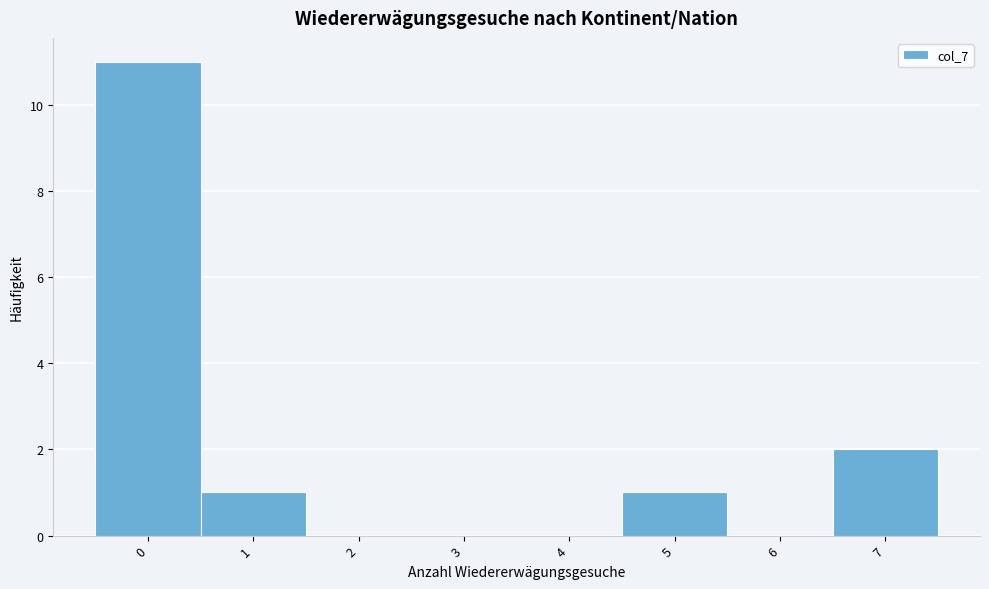

Reading left to right, list every bar in this chart as the range it spans on the x-axis followed by its height. The values are not printed on the chart, so give them approximately, as read against the axis.

-0.5 to 0.5: 11
0.5 to 1.5: 1
1.5 to 2.5: 0
2.5 to 3.5: 0
3.5 to 4.5: 0
4.5 to 5.5: 1
5.5 to 6.5: 0
6.5 to 7.5: 2